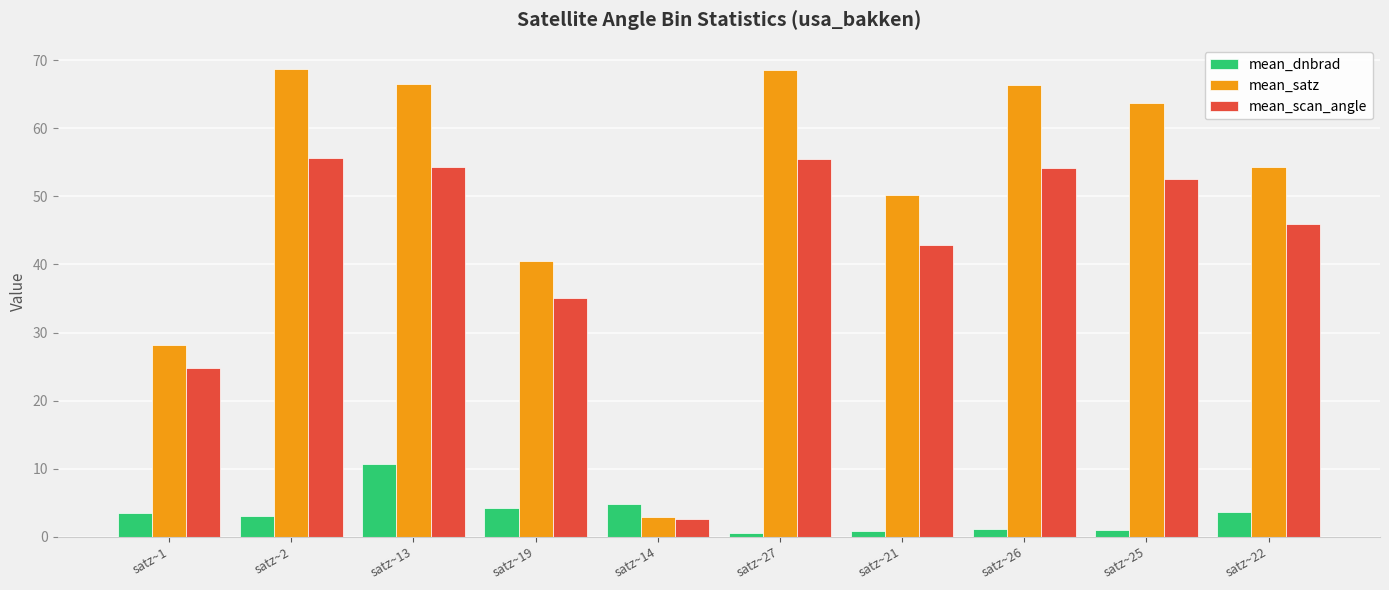

At which label does mean_dnbrad first exceed 3?

satz~1